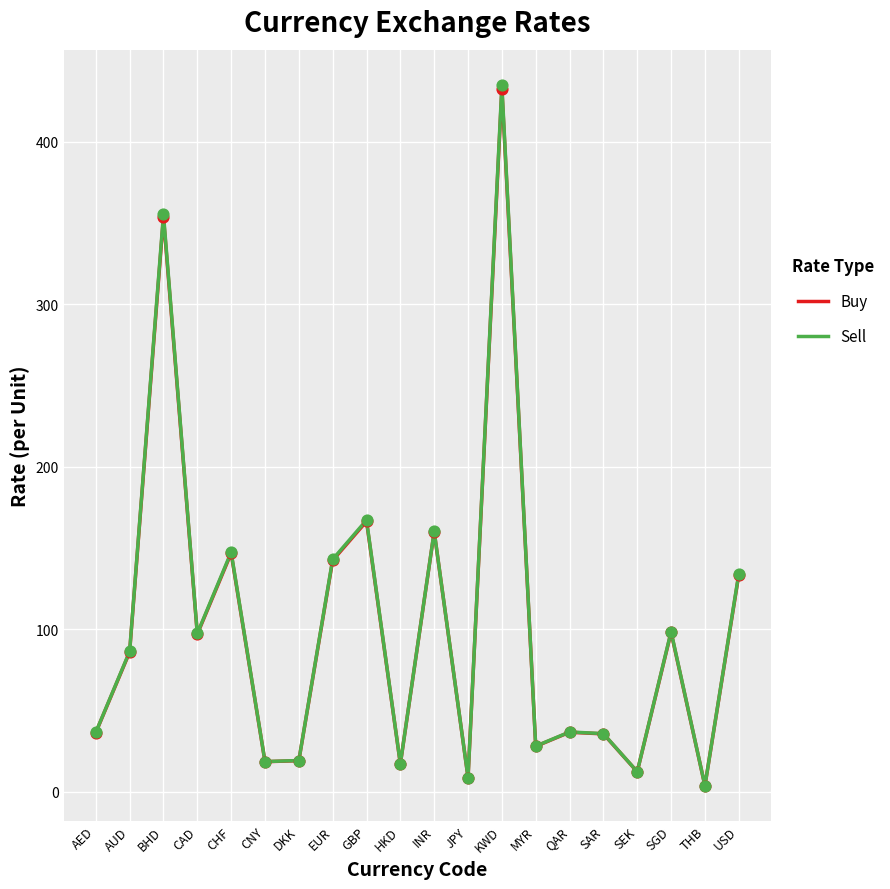

Between BHD and INR, which series saw the biggest shift?

Sell